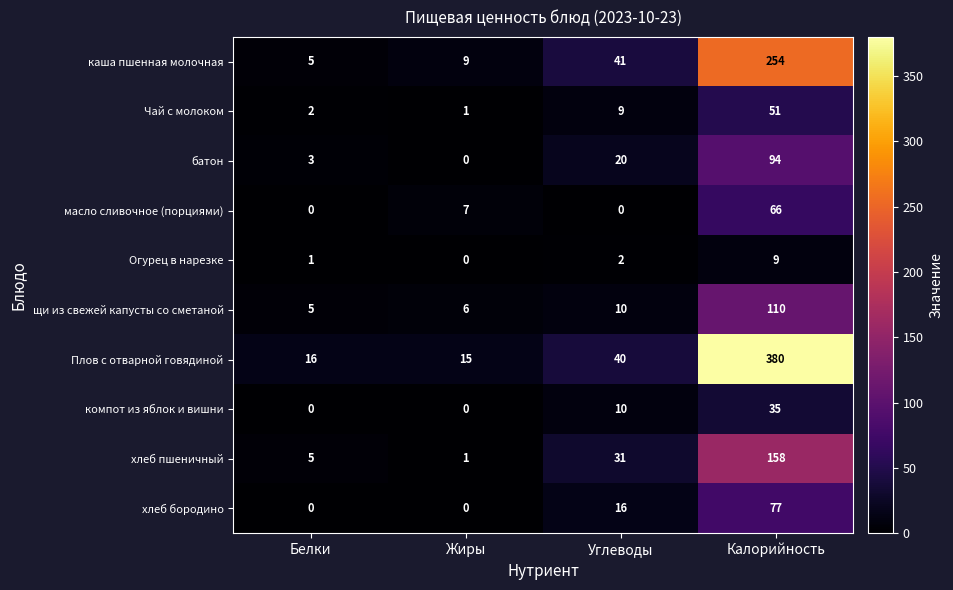

What is the minimum value for щи из свежей капусты со сметаной?

5